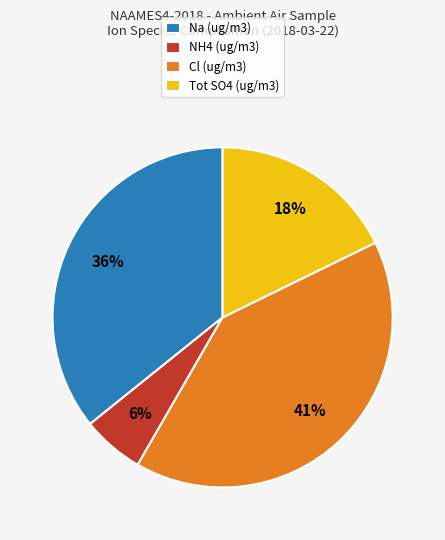

Is it true that NH4 (ug/m3) is 1% of the pie?

False